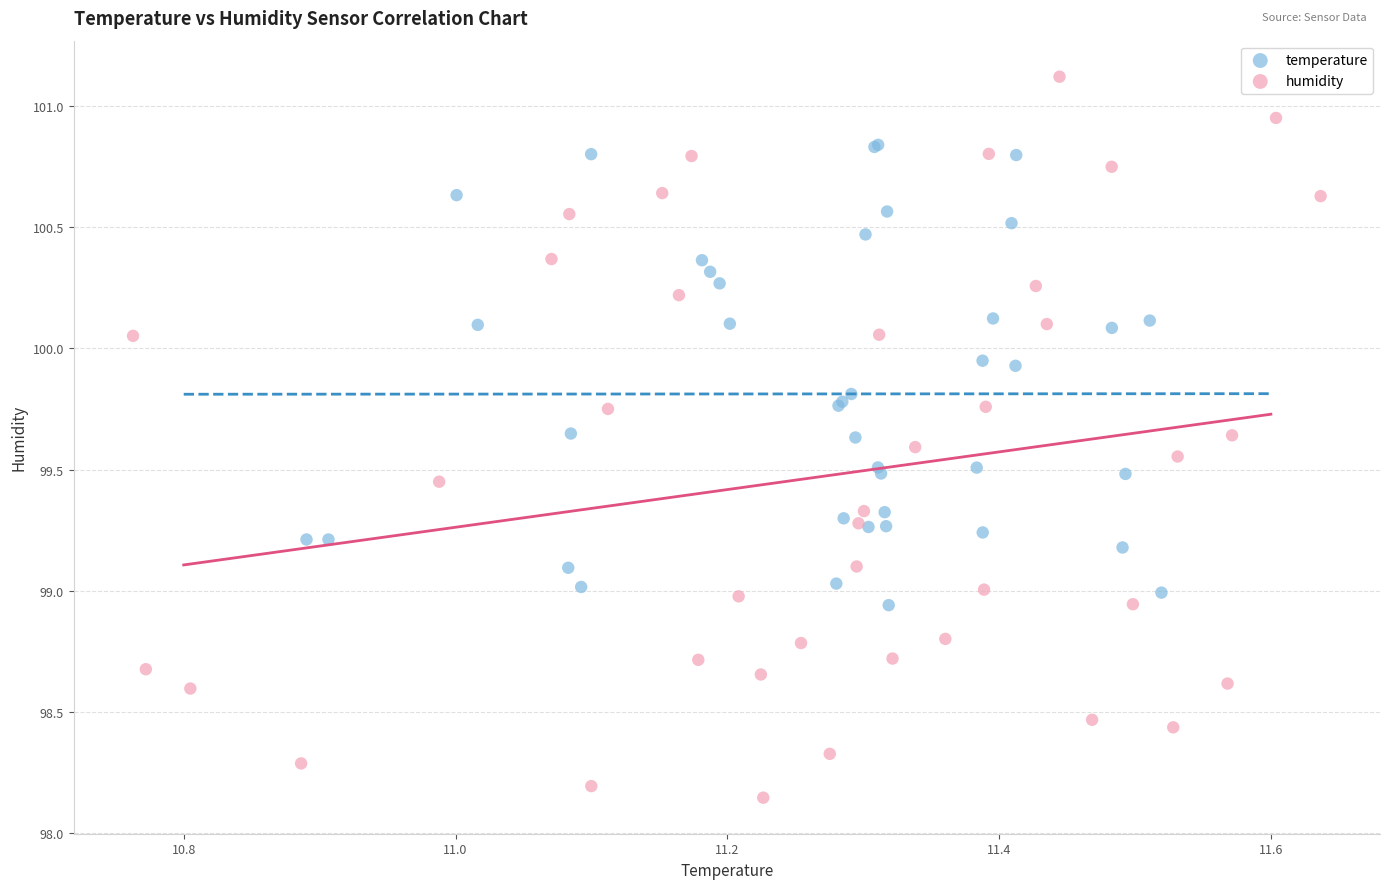

Which series contains the lowest Y value?

humidity